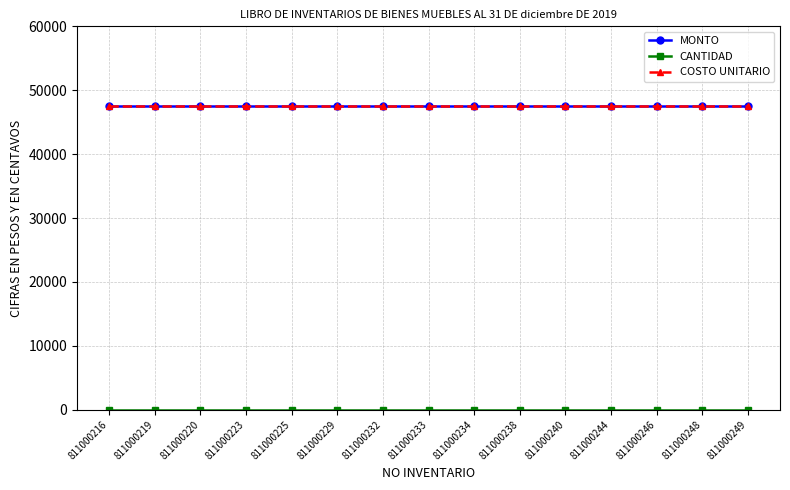

Does the chart have visible grid lines?

Yes